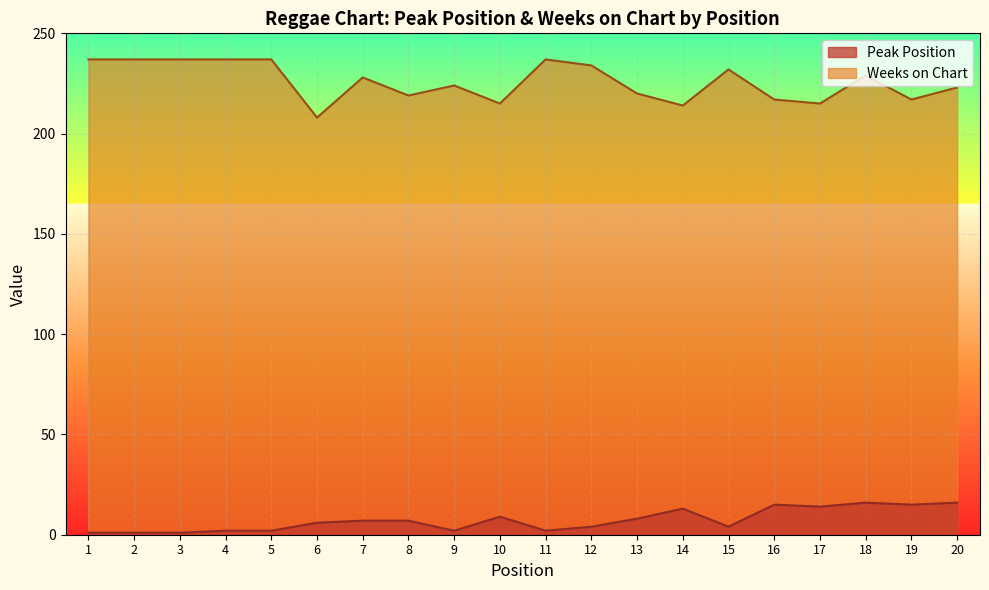

What are all the series names shown in the legend?

Peak Position, Weeks on Chart